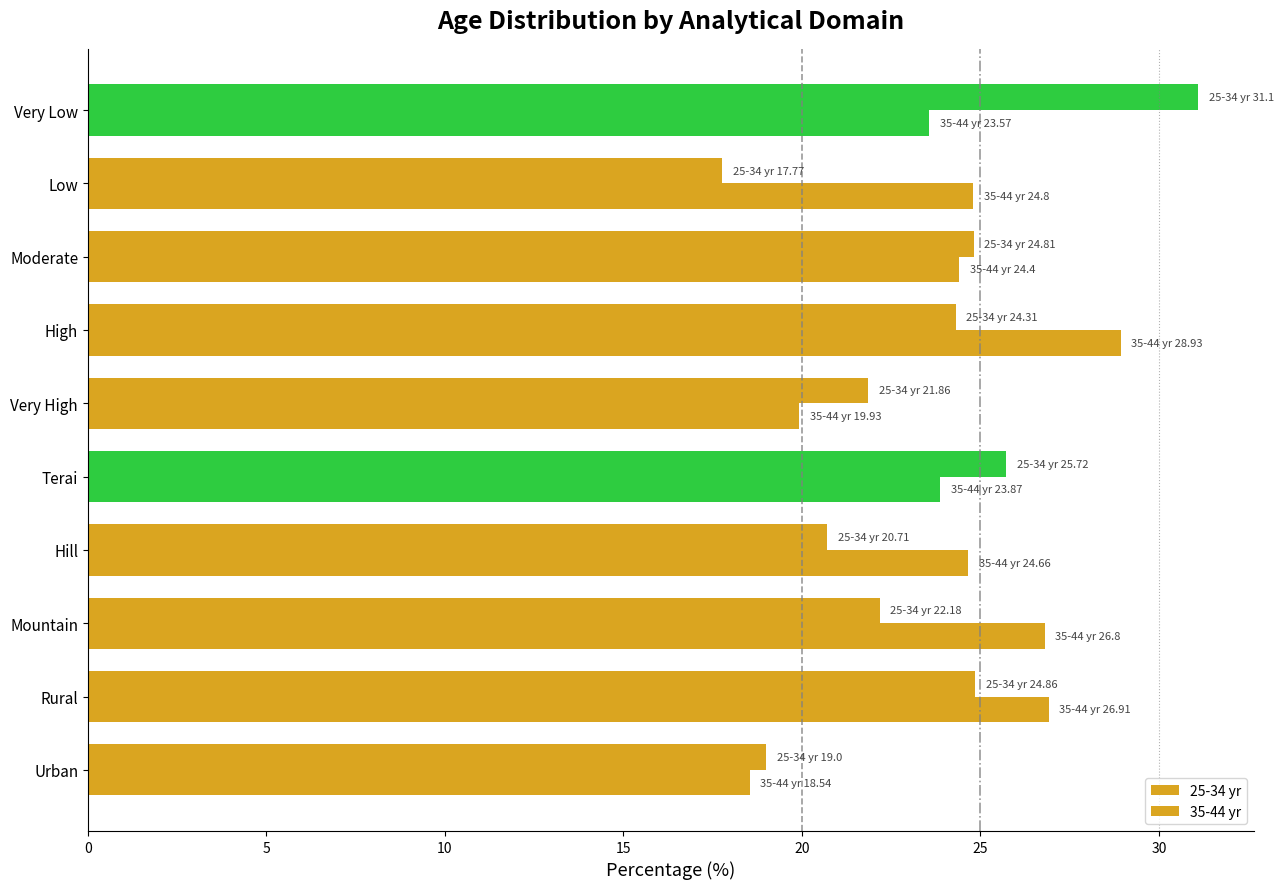

Count the number of categories in the chart.

10